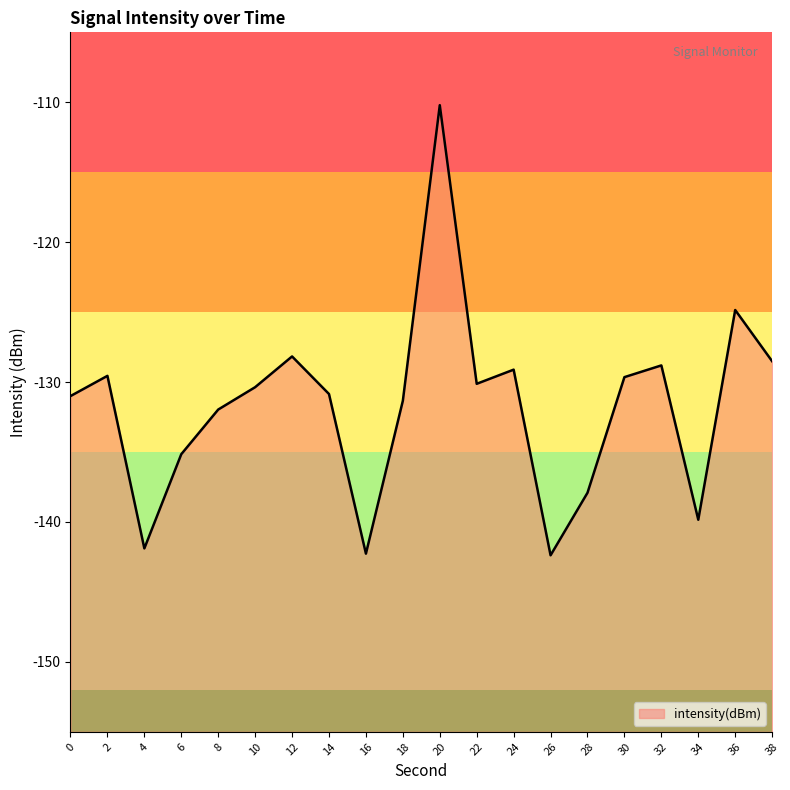

Rank the categories by value from highest to lowest.

20, 36, 12, 38, 32, 24, 2, 30, 22, 10, 14, 0, 18, 8, 6, 28, 34, 4, 16, 26